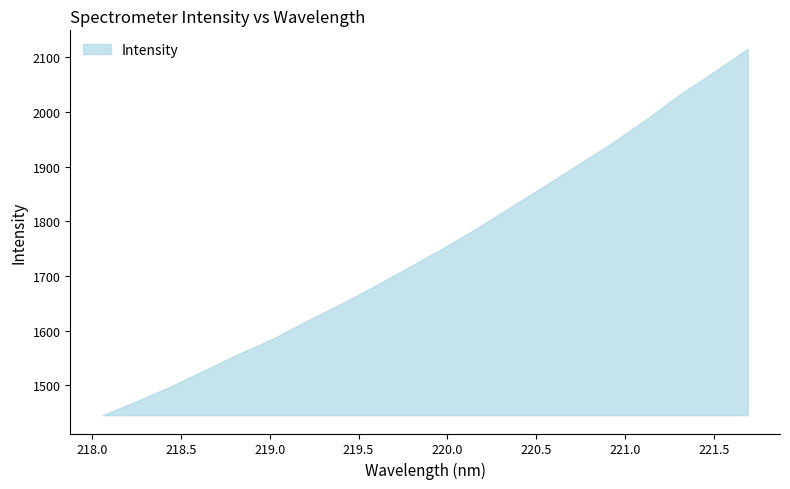

What is the maximum value shown in the chart?

2115.7